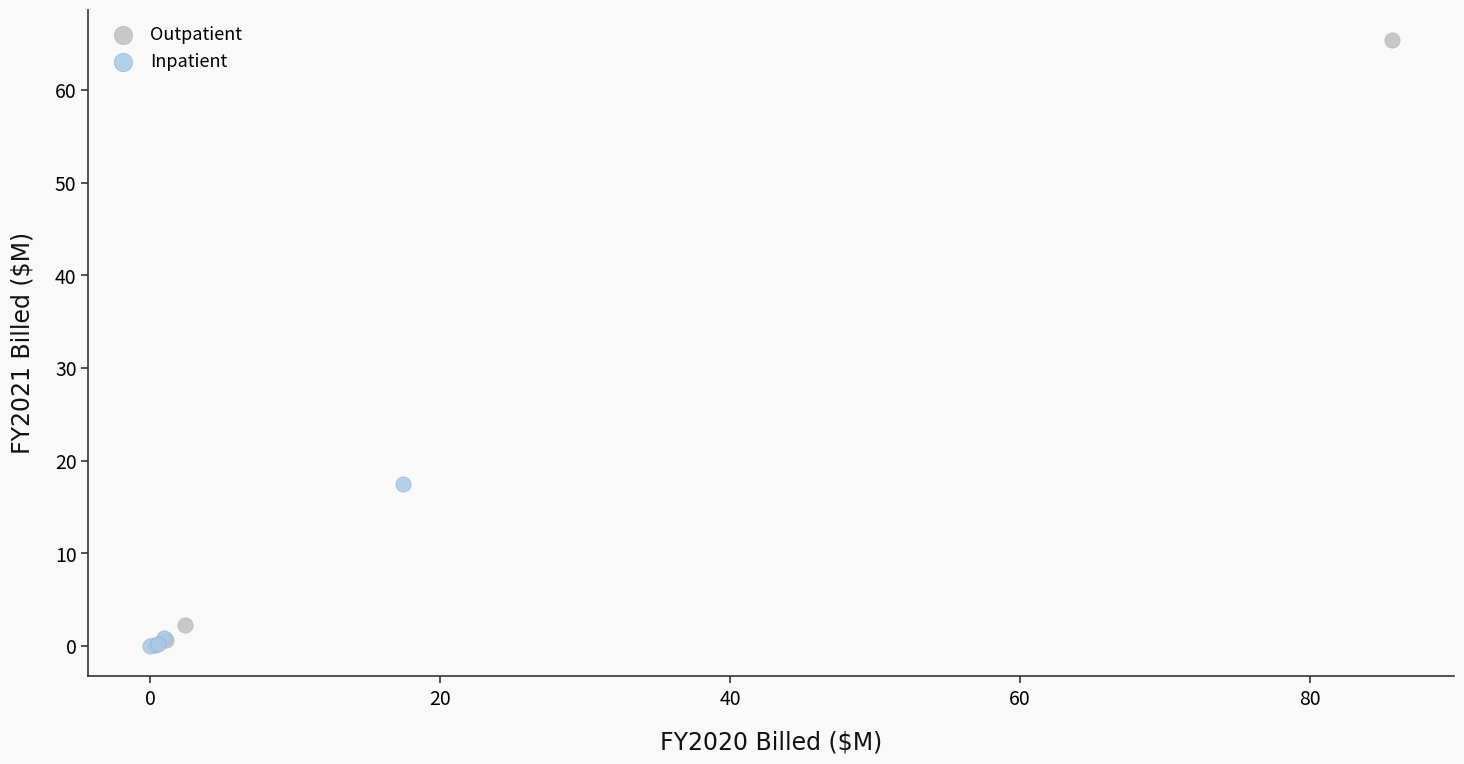

Which series contains the highest Y value?

Outpatient